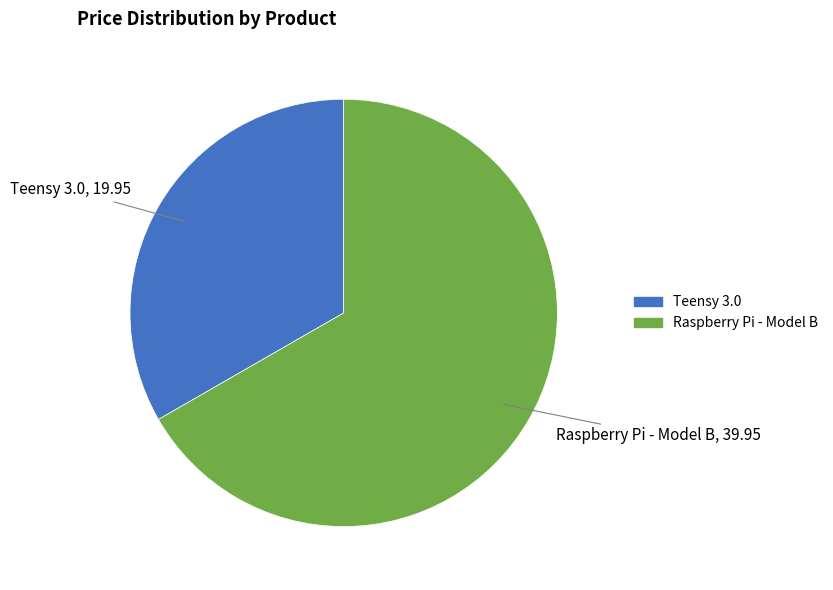

Between Teensy 3.0 and Raspberry Pi - Model B, which is larger?

Raspberry Pi - Model B